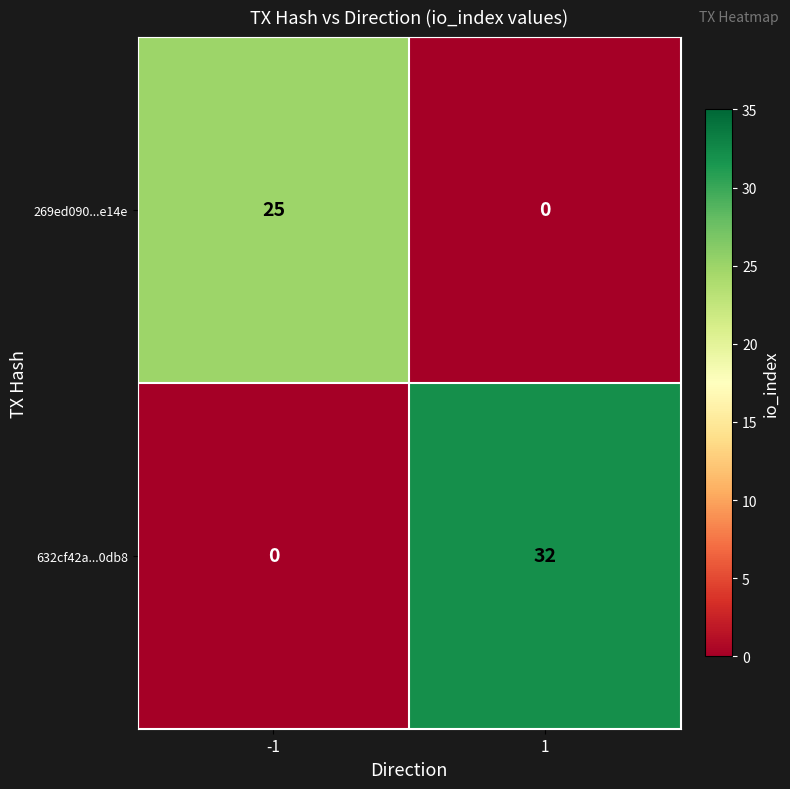

Is the value of 632cf42a...0db8 at 1 greater than the value of 269ed090...e14e at 1?

Yes